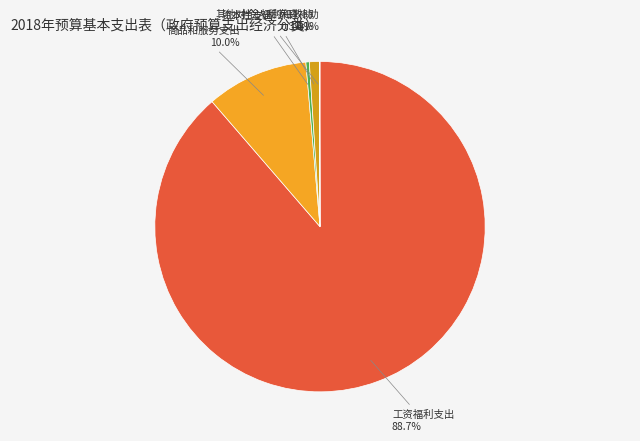

What is the largest slice in the pie chart?

工资福利支出